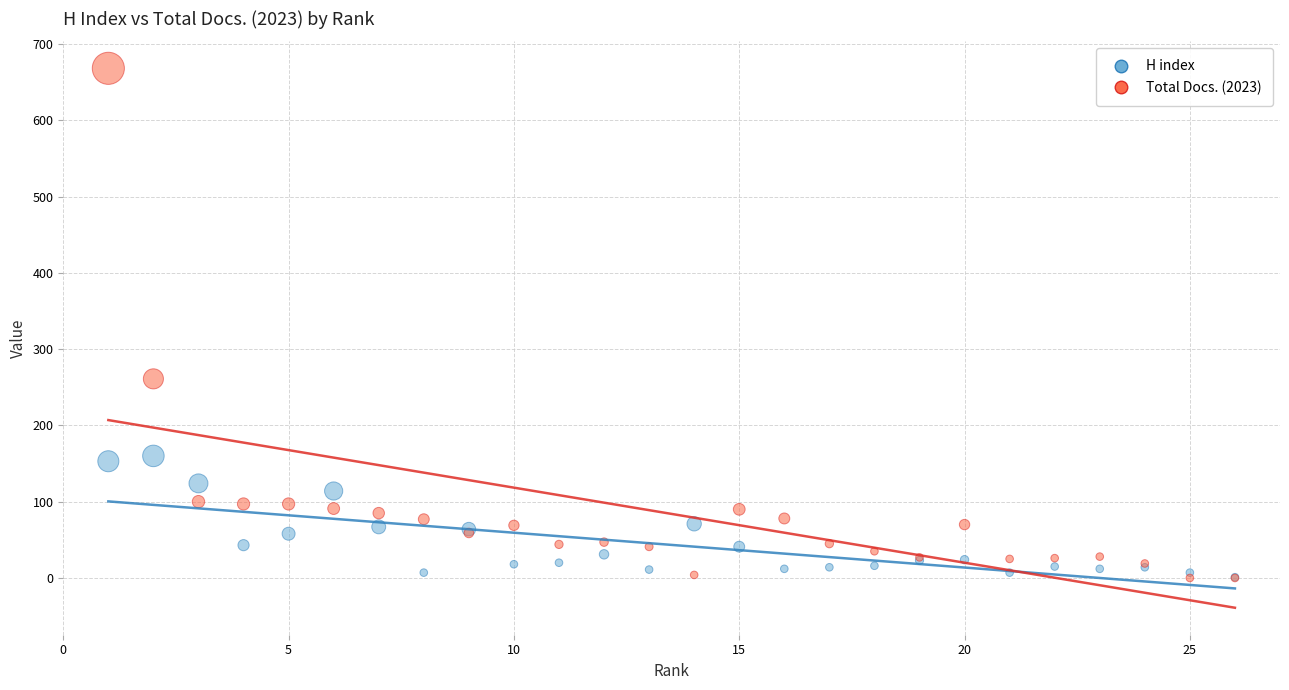

What are all the series names shown in the legend?

H index, Total Docs. (2023)